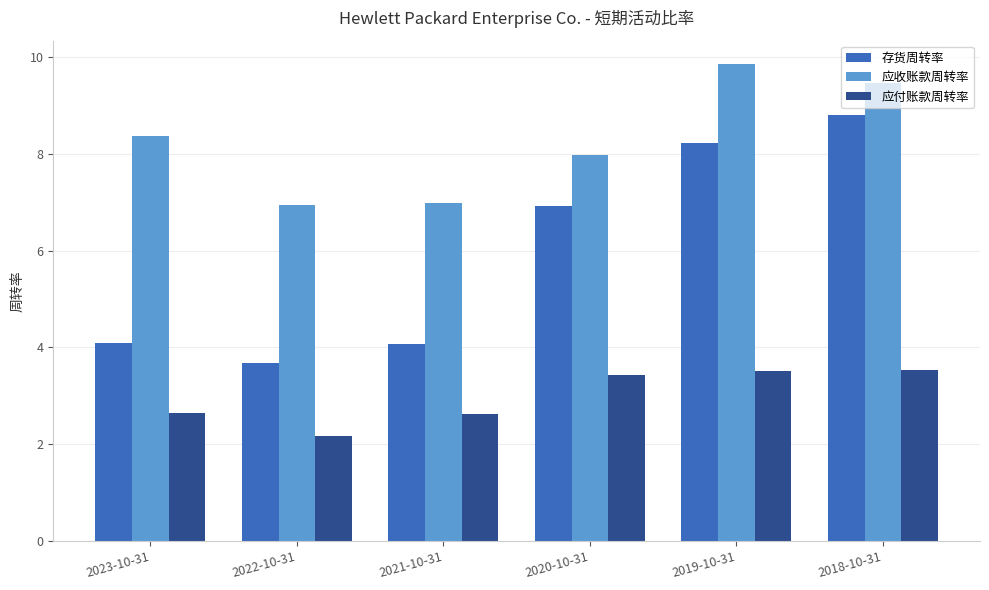

Which category has the highest value in the 存货周转率 series?

2018-10-31